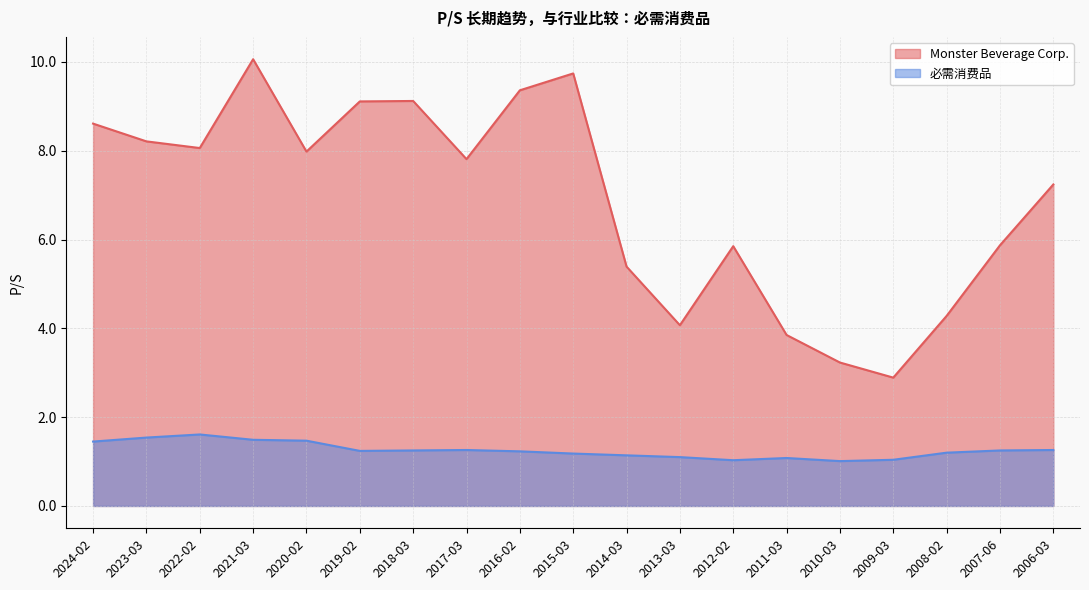

Between 2008-02 and 2020-02, which is larger?

2020-02